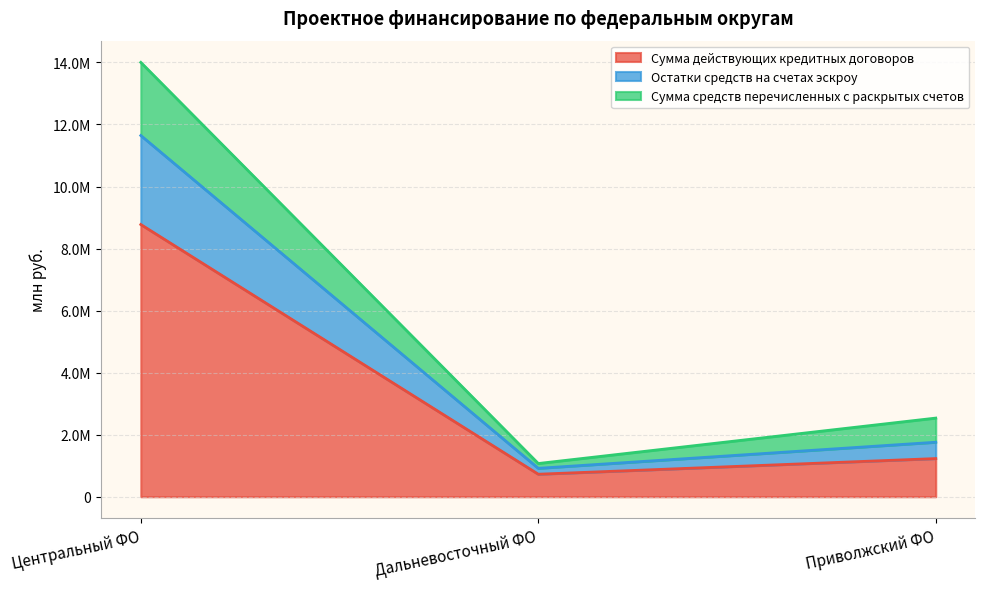

In Сумма средств перечисленных с раскрытых счетов, how many points are lower than both neighbors (excluding endpoints)?

1